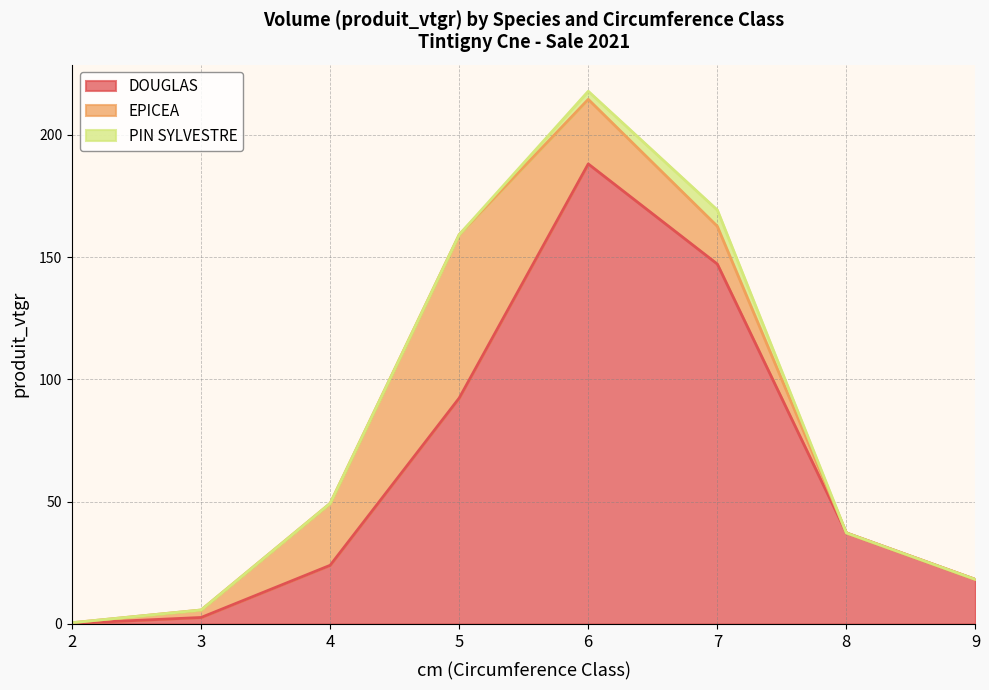

Reading left to right, transcribe all the data shown in this chart.

DOUGLAS: 2=0.3	3=2.7	4=24.0	5=92.4	6=188.1	7=147.1	8=37.2	9=18.2
EPICEA: 2=0.3	3=3.1	4=25.3	5=66.8	6=26.4	7=15.4	8=0.0	9=0.0
PIN SYLVESTRE: 2=0.0	3=0.0	4=0.0	5=0.0	6=3.3	7=6.7	8=0.0	9=0.0